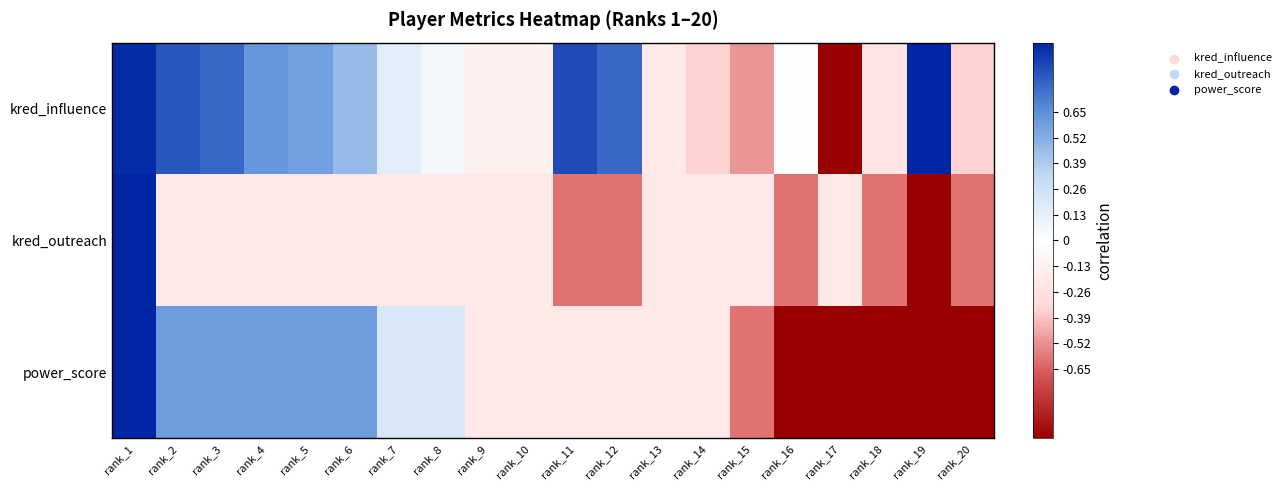

Between rank_3 and rank_19, which series saw the biggest shift?

power_score